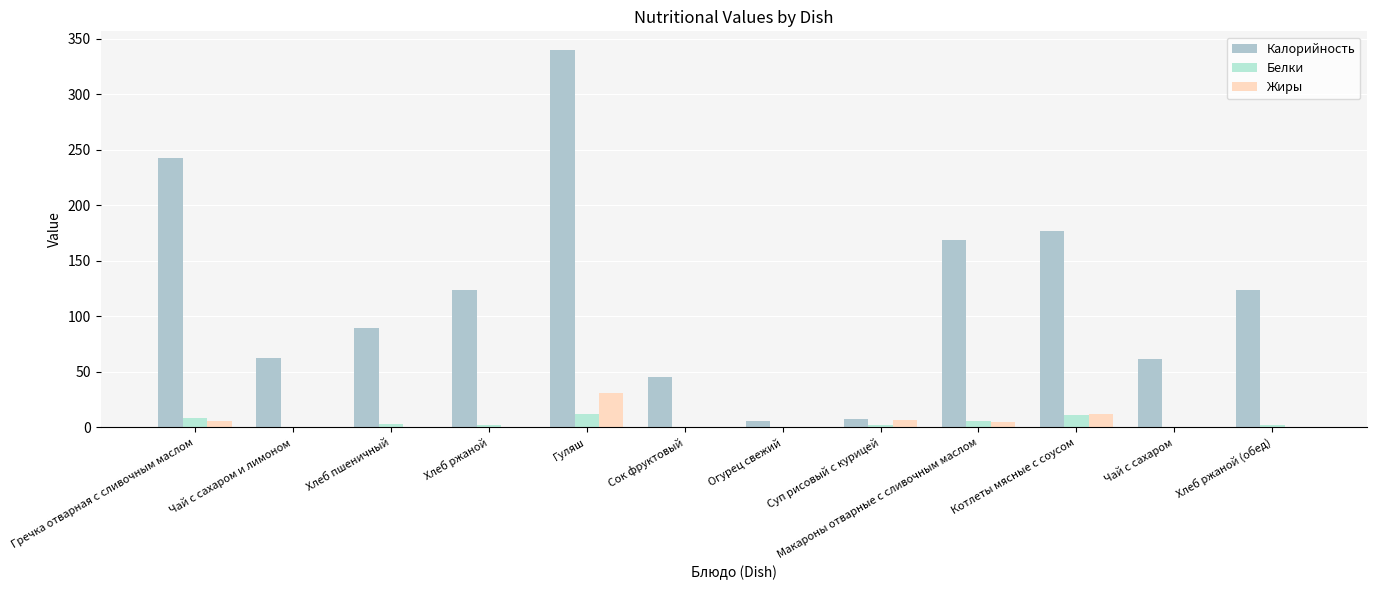

The value of Жиры at Чай с сахаром и лимоном is 0.0. True or false?

True